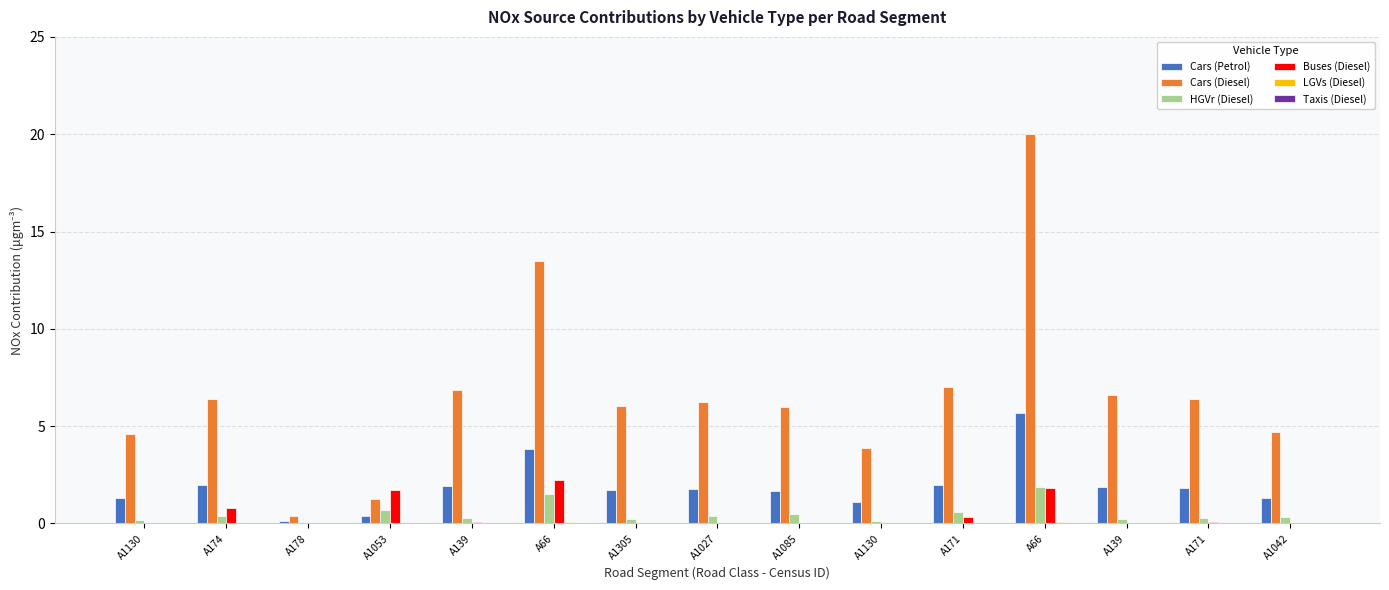

Are the bars horizontal?

No